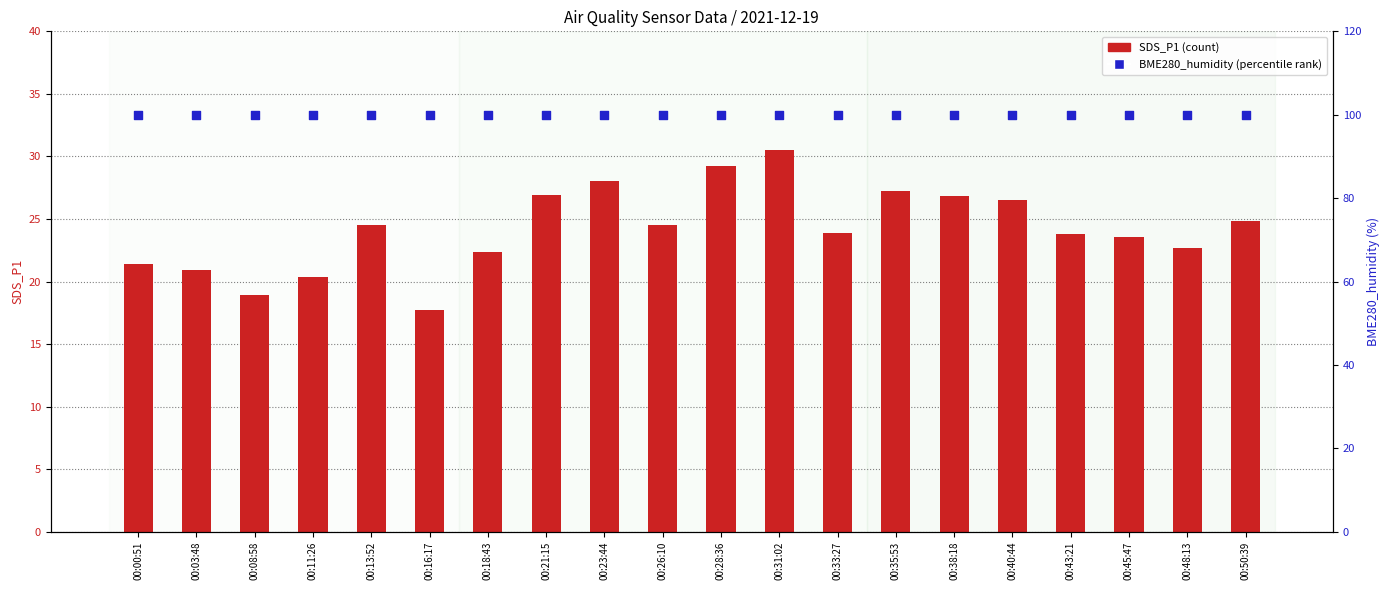

Which series contains the highest Y value?

BME280_humidity (percentile)